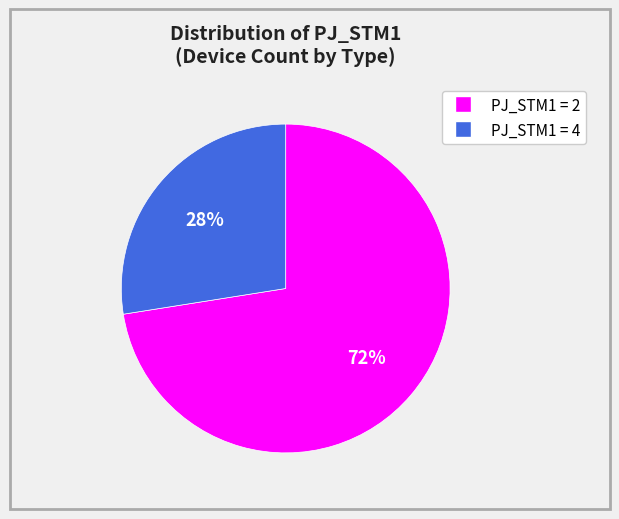

Does any single category account for the majority?

Yes